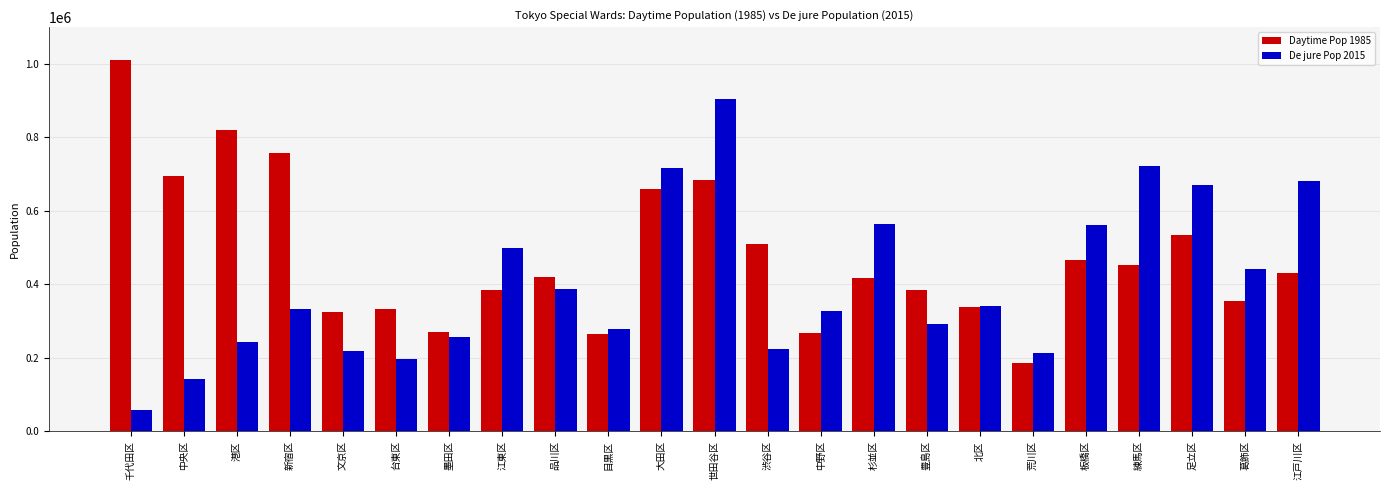

At how many categories does at least one series exceed 197783?

23